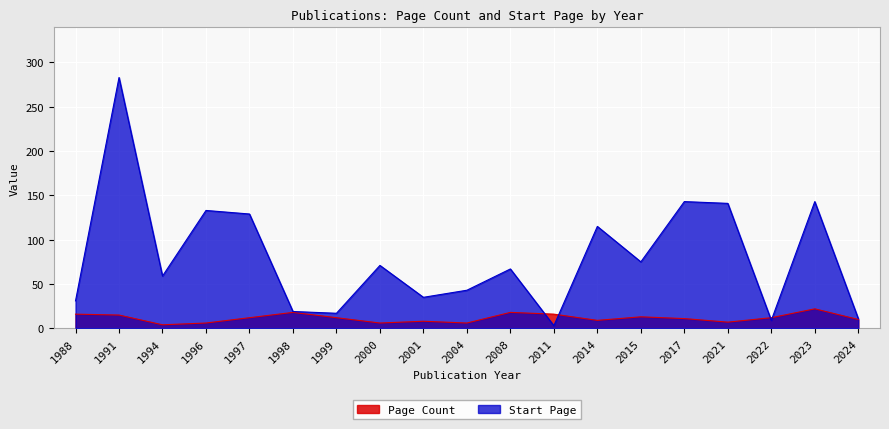

How many data points in Start Page are less than 67?

9